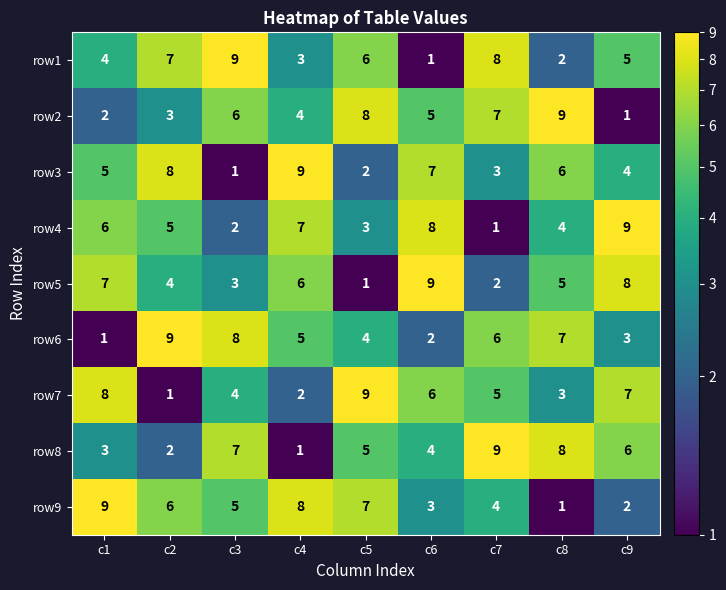

Is it true that row8 equals 5 at c1?

False